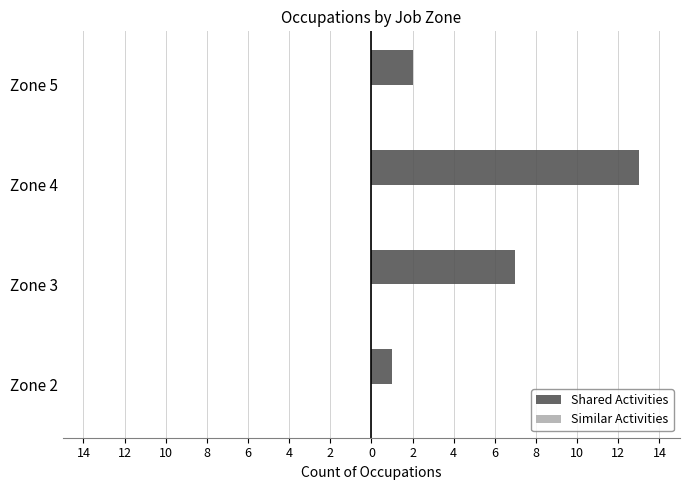

Does the chart contain any negative values?

No